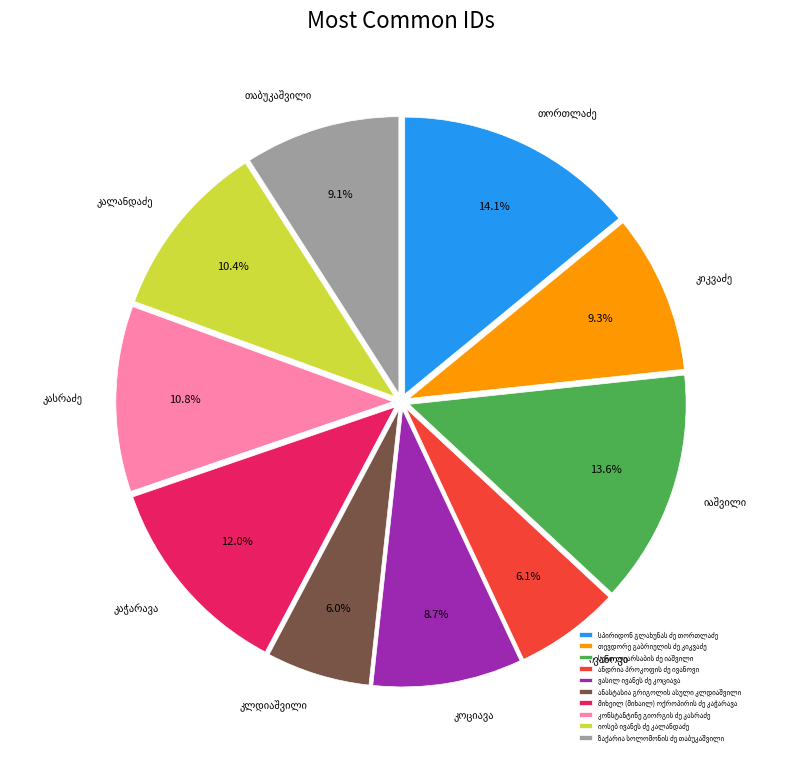

Is there a majority slice in this chart?

No